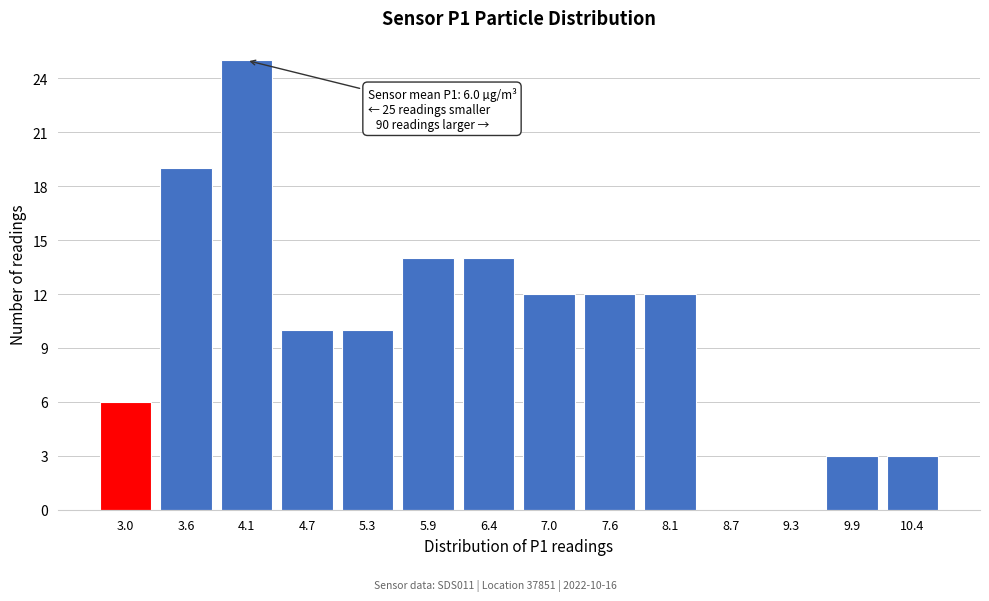

Reading left to right, transcribe all the data shown in this chart.

3.0=6	3.6=19	4.1=25	4.7=10	5.3=10	5.9=14	6.4=14	7.0=12	7.6=12	8.1=12	8.7=0	9.3=0	9.9=3	10.4=3